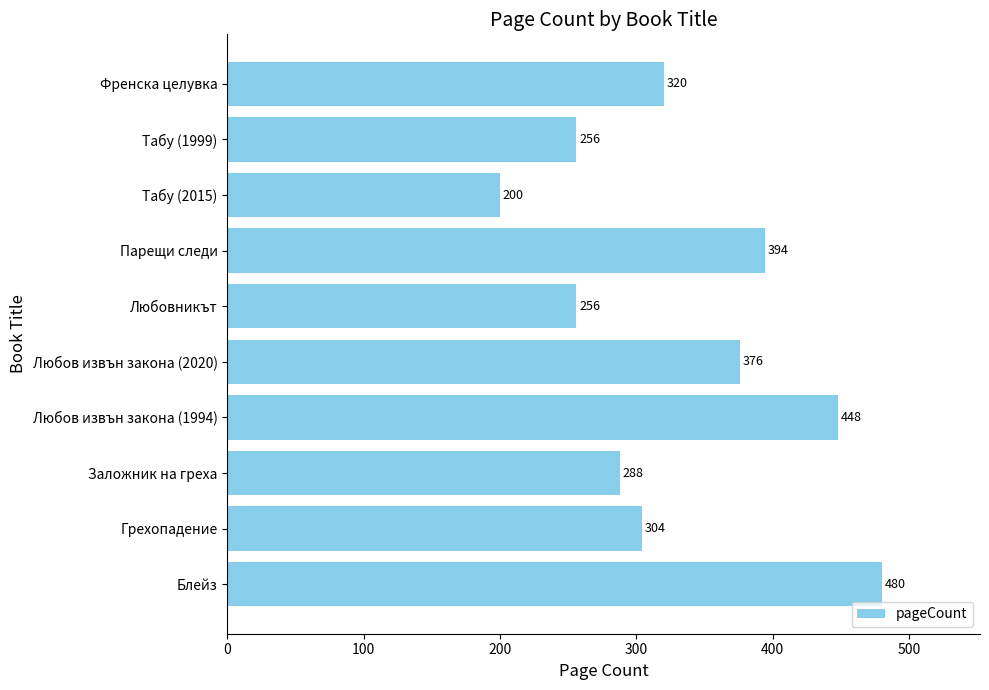

What is the minimum value shown in the chart?

200